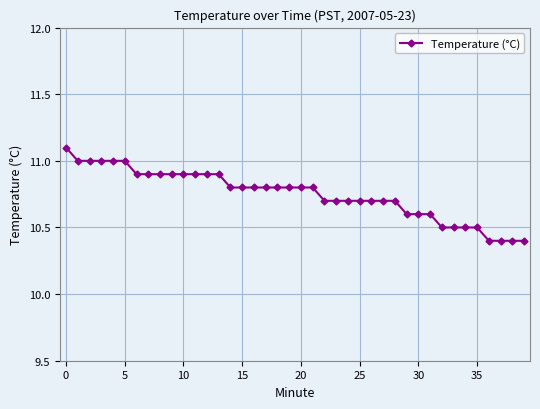

What is the minimum value shown in the chart?

10.4